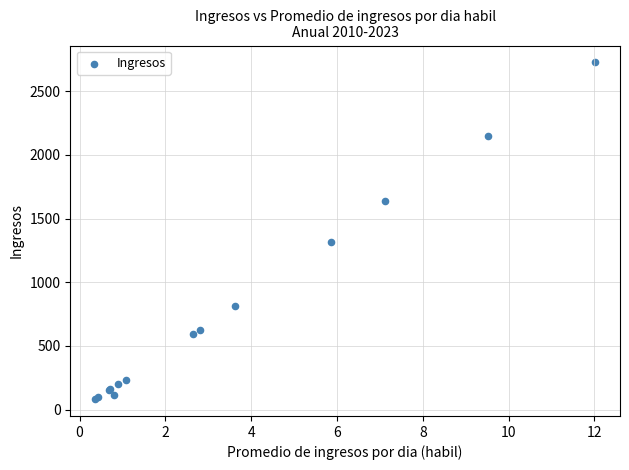

What Y value in the scatter plot is closest to 1404?

1316